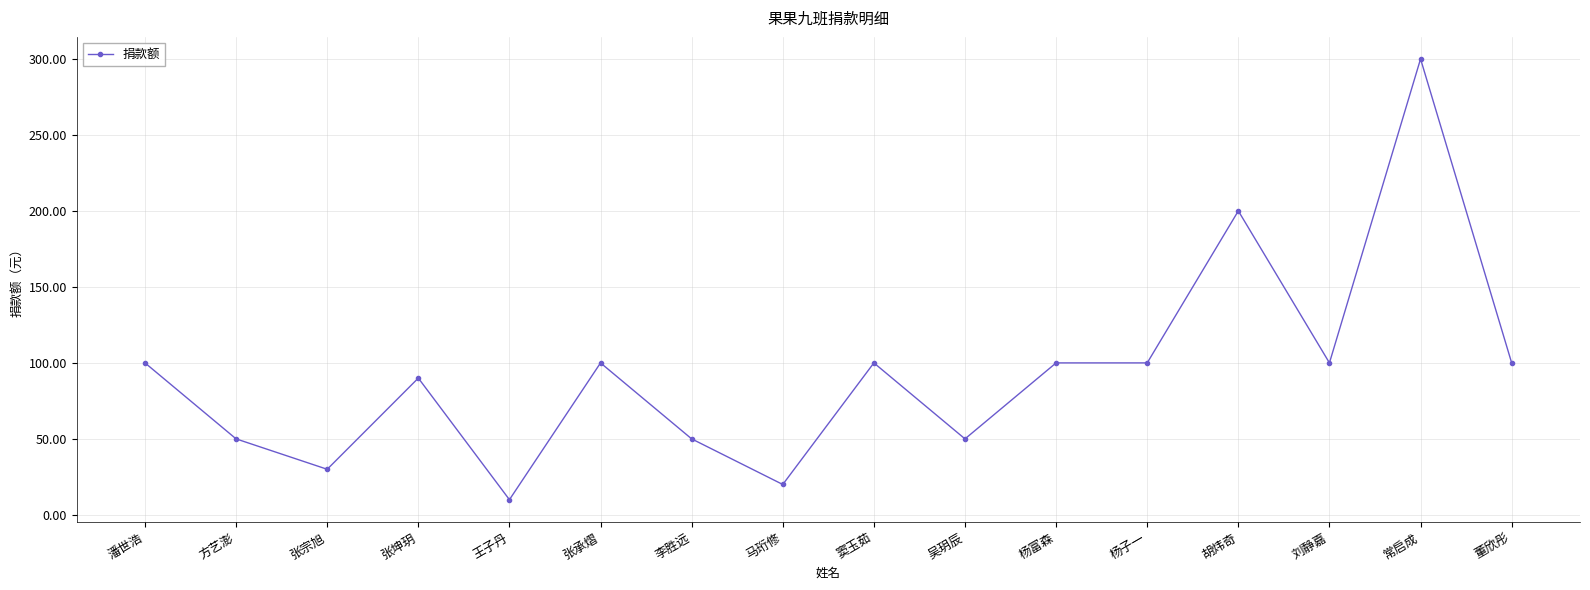

What position from the left is 杨子一?

12